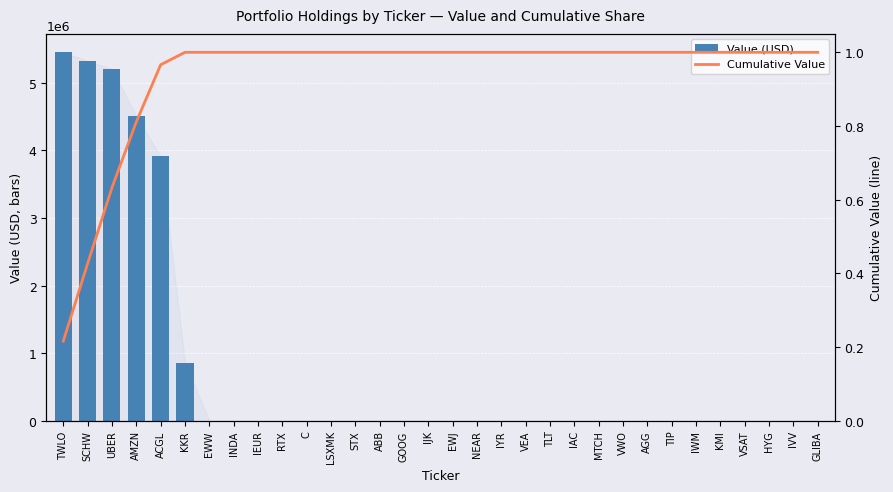

At which label is Value (USD) closest to 2726500?

ACGL